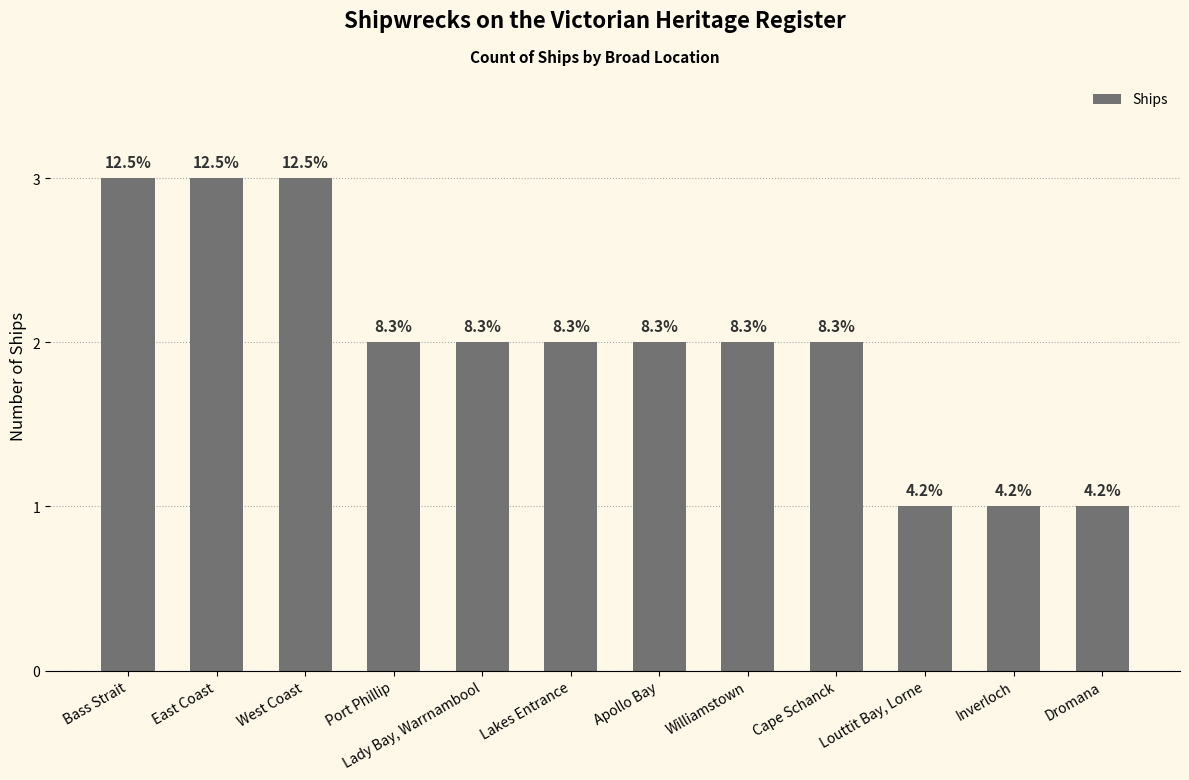

How many bars are there in total?

12